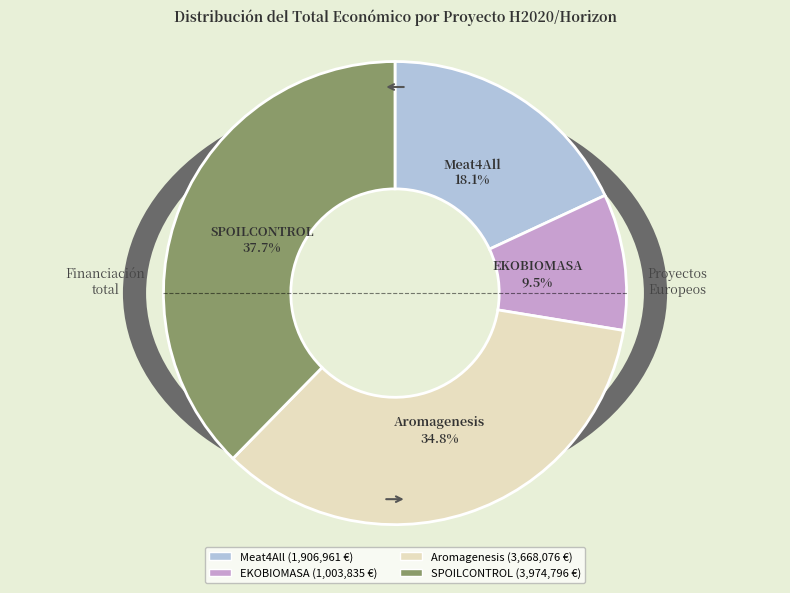

How many slices are in this pie chart?

4